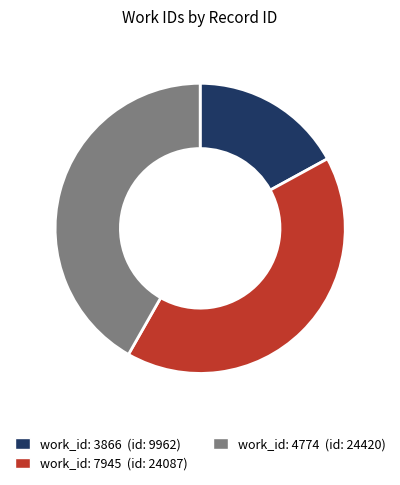

Is there any slice that represents more than half of the pie?

No